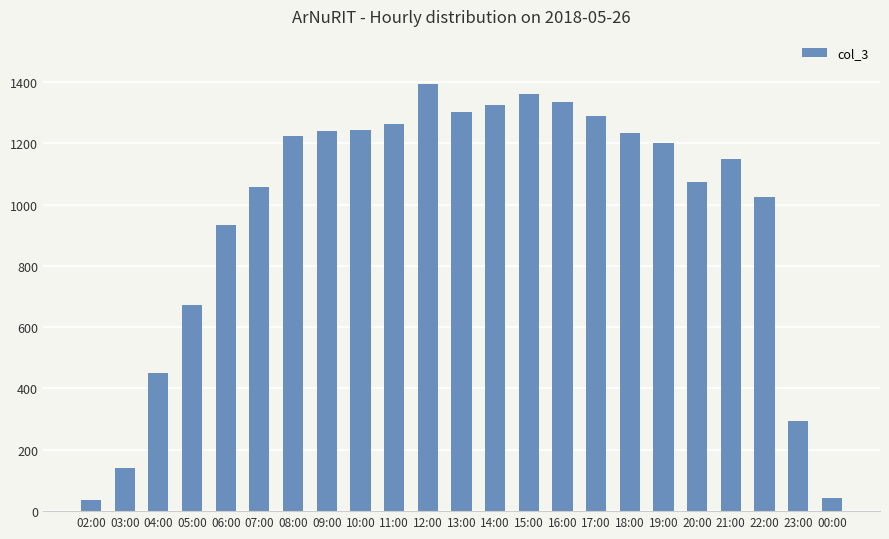

What is the sum of all values?

22276